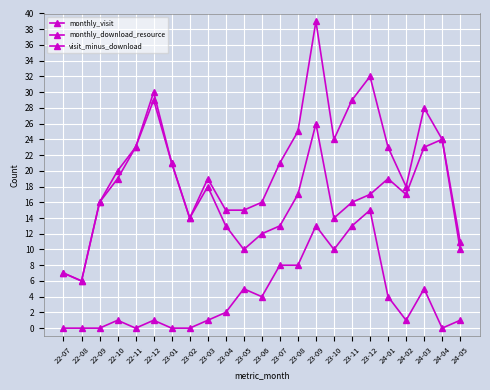

How many lines are shown in the chart?

3